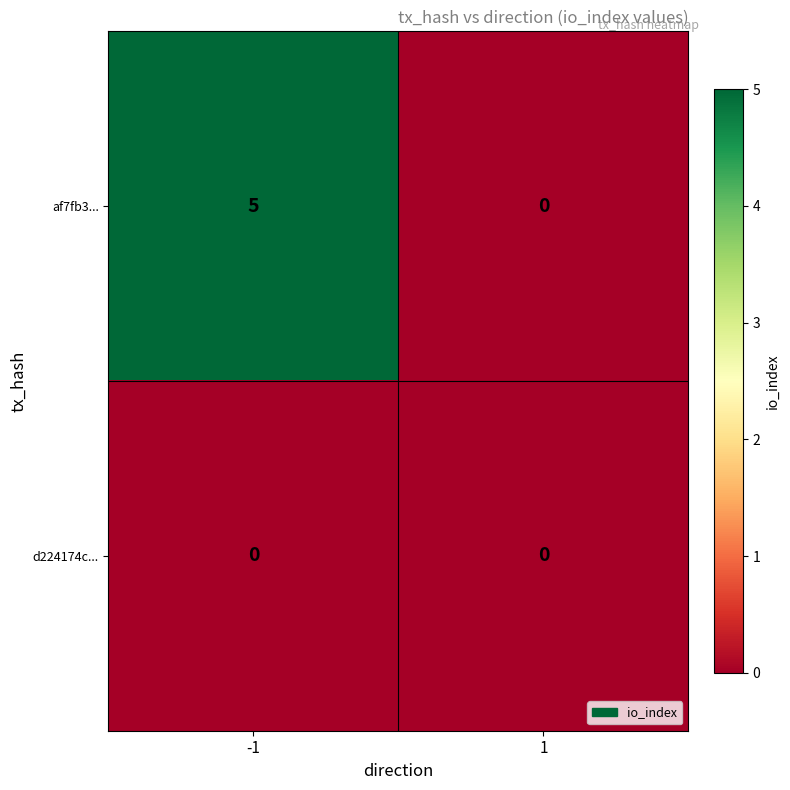

Which series has the widest spread of values?

af7fb3...